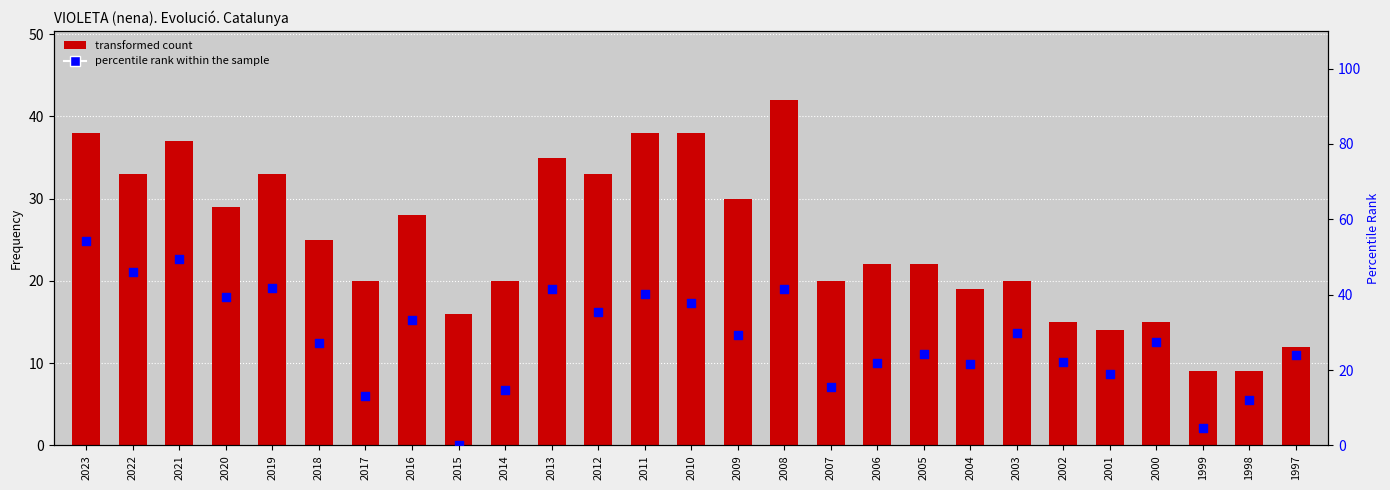

At which category is the sum across all series the highest?

2023